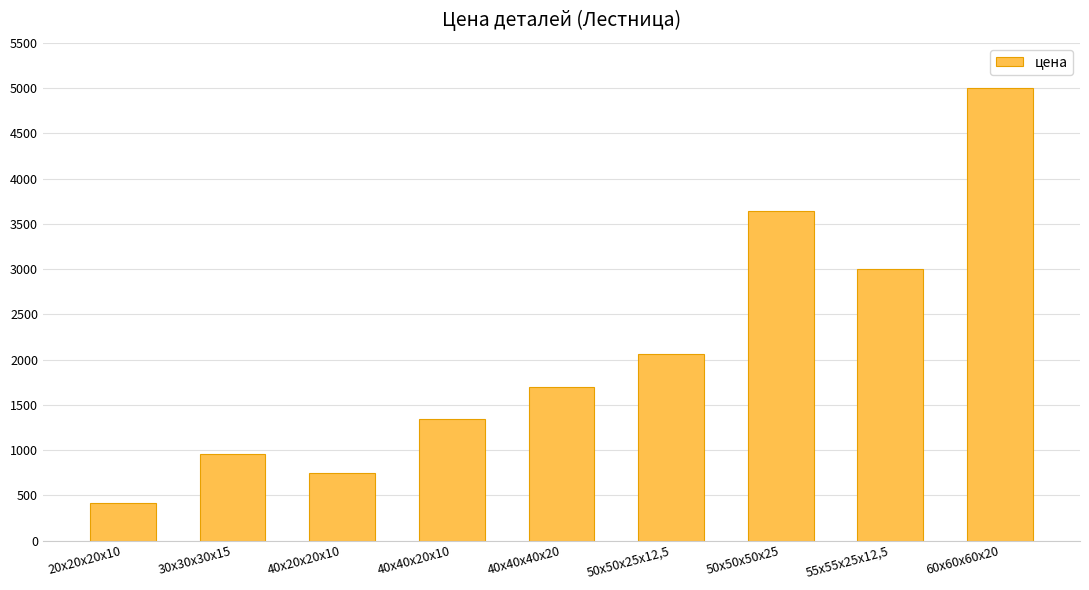

What is the label of the 5th bar from the left?

40х40х40х20